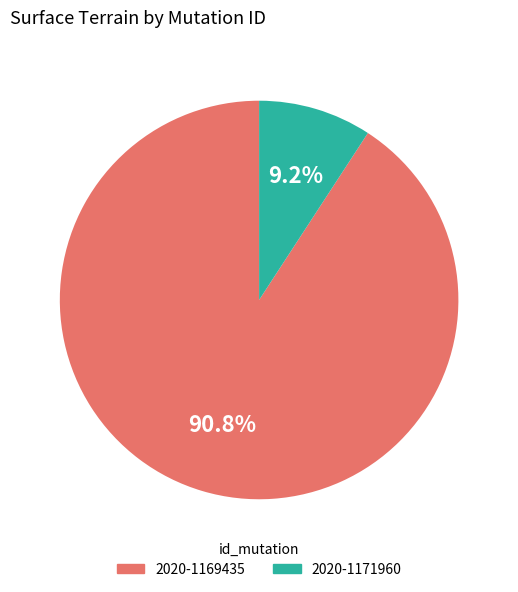

Does 2020-1171960 represent more than half of the total?

No